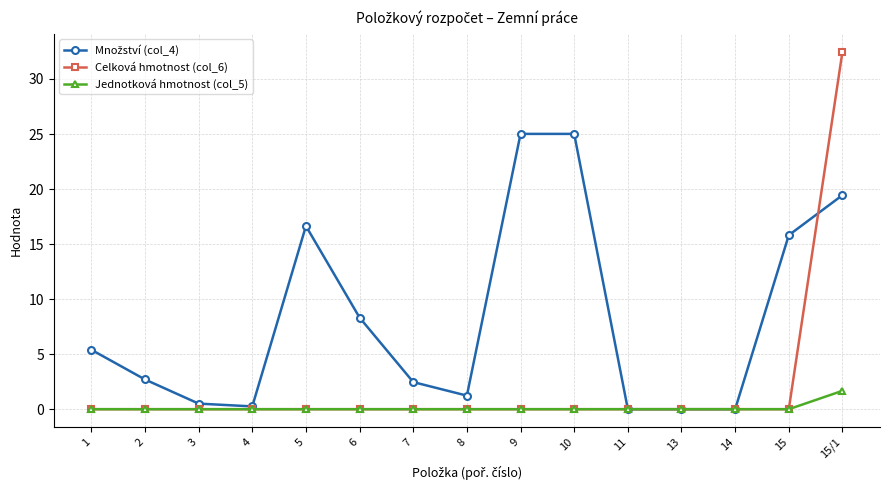

Which series has the widest spread of values?

Celková hmotnost (col_6)